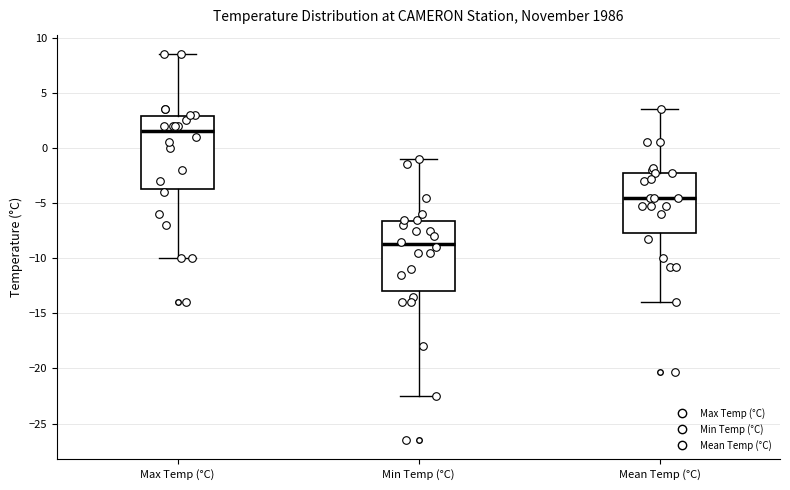

Reading left to right, read every box against the y-axis: the position of its median line, the range the box covers, and the ends of its whiskers. The values are not printed on the chart, so give them approximately, as read against the axis.

Max Temp (°C): median 1.5, box -3.5 to 3.0, whiskers -10.0 to 8.5
Min Temp (°C): median -8.5, box -13.0 to -6.5, whiskers -22.5 to -1.0
Mean Temp (°C): median -4.5, box -7.5 to -2.5, whiskers -14.0 to 3.5